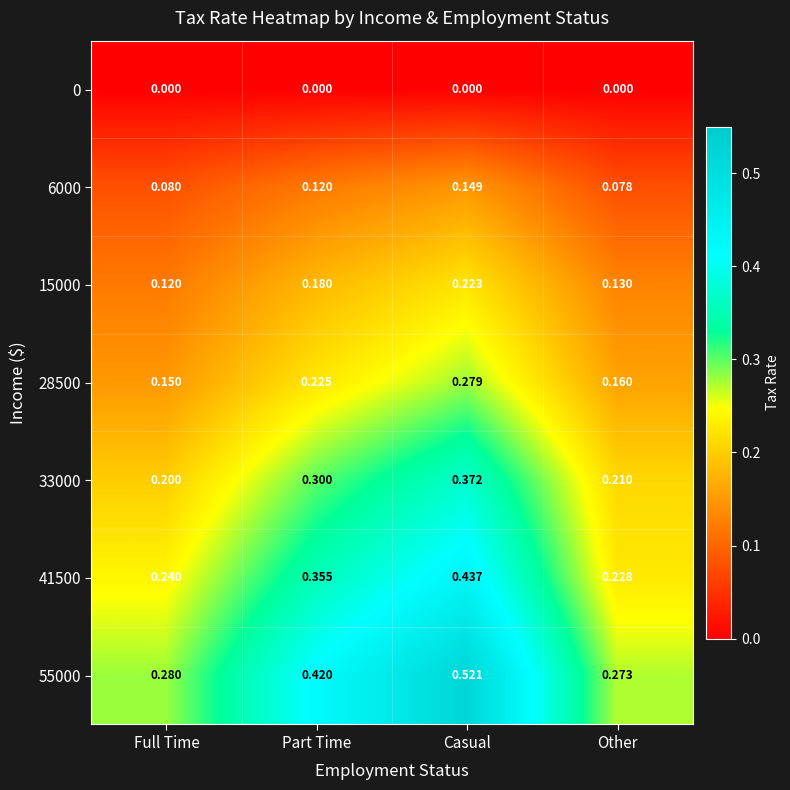

Where is 33000 nearest to the value 0?

Full Time